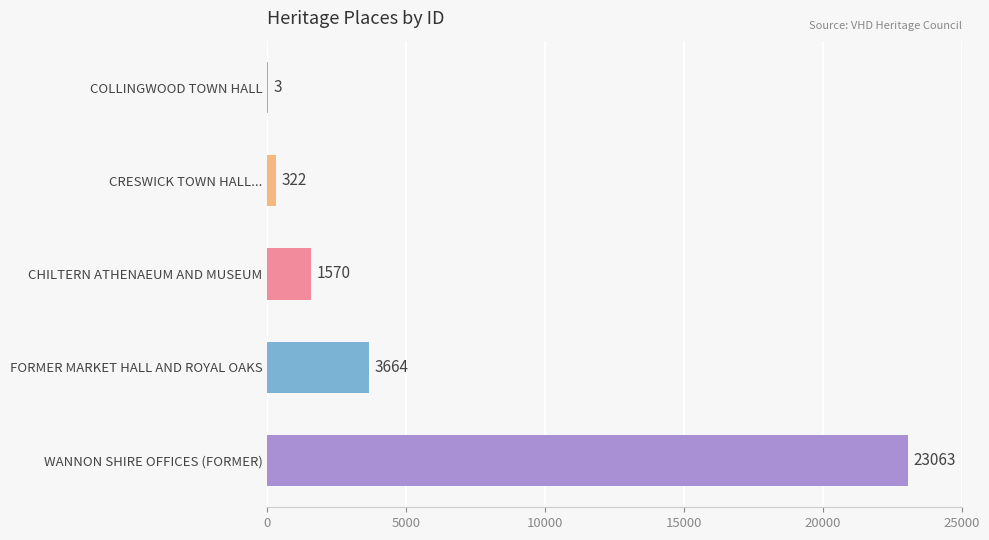

What is the greatest value displayed?

23063